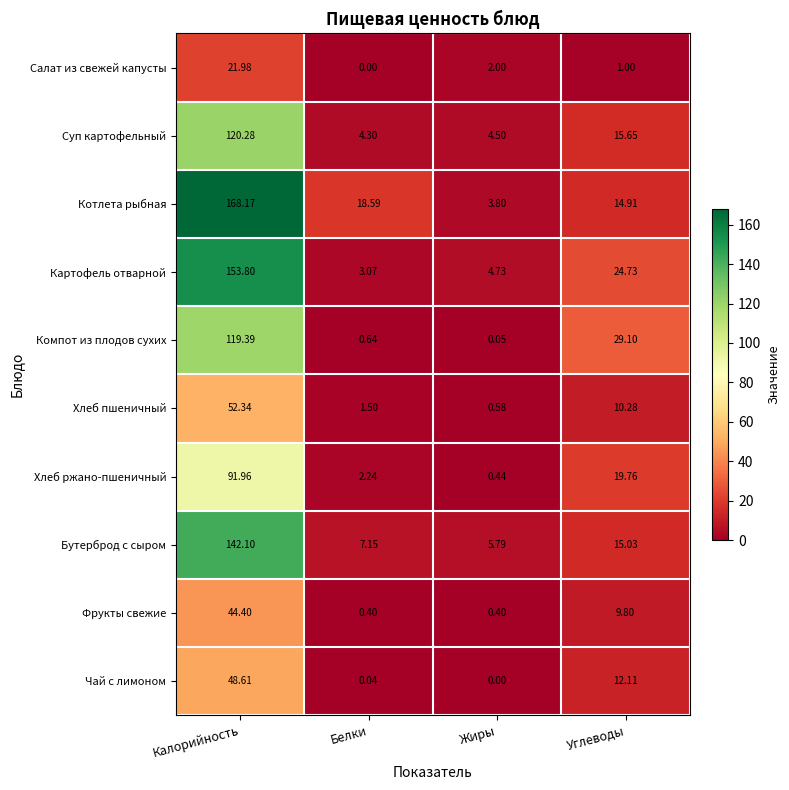

Which series changed the most between Калорийность and Белки?

Картофель отварной